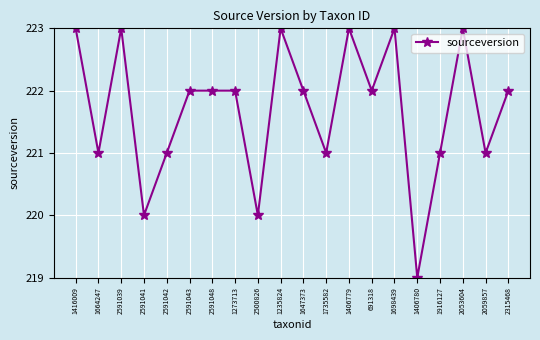

Reading left to right, what are all the values shown in this chart?

1416009=223	1664247=221	2591039=223	2591041=220	2591042=221	2591043=222	2591048=222	1273713=222	2500826=220	1235824=223	1647373=222	1735582=221	1406779=223	691318=222	1698439=223	1406780=219	1916127=221	2053604=223	2059857=221	2315468=222